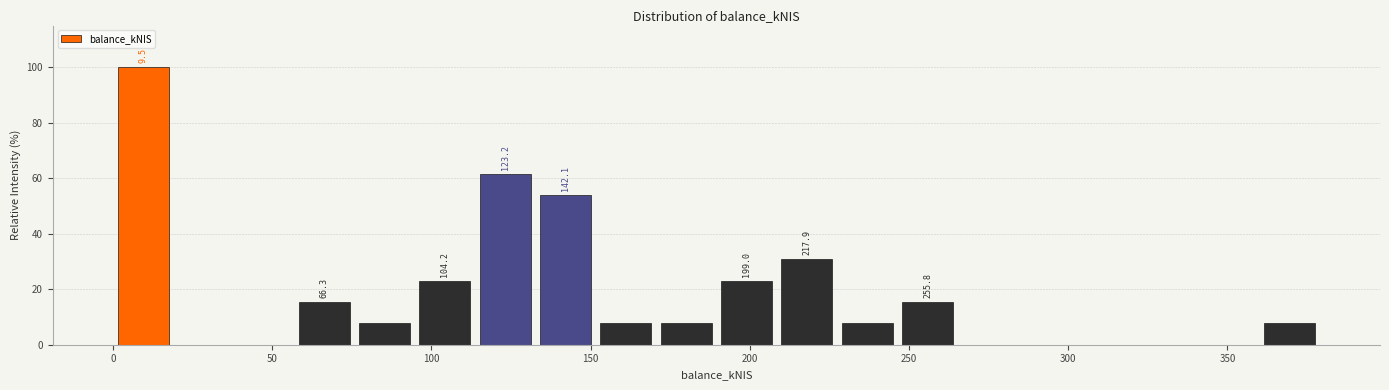

Read against the x-axis, roughly where is the centre of the tallest bar?

10